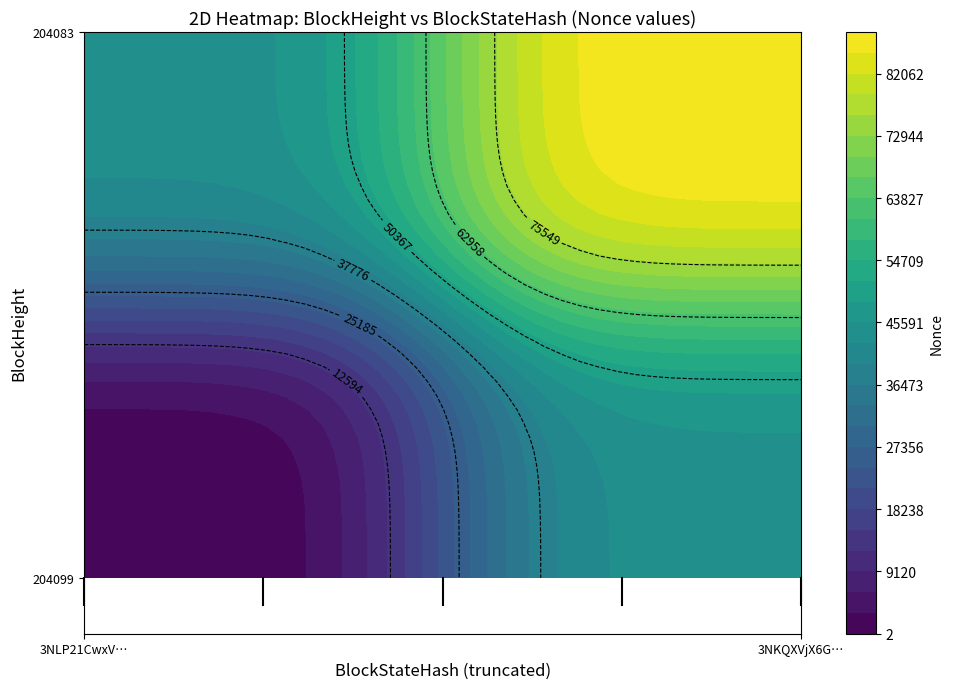

List the labels in order of 204083 value, smallest first.

0, 1